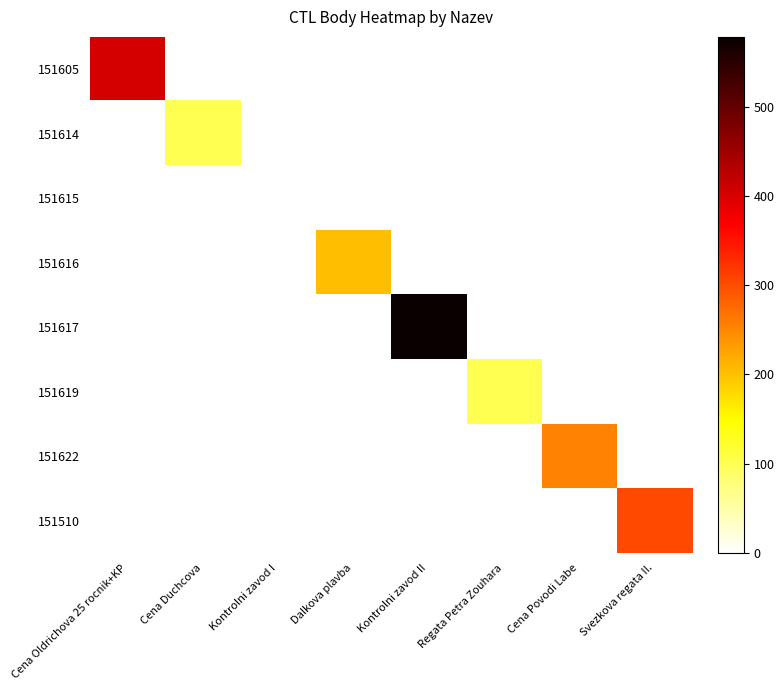

What is the greatest value displayed?

578